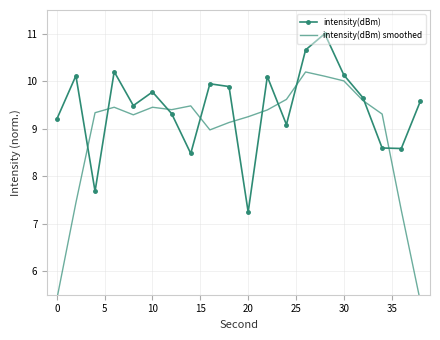

In intensity(dBm), how many points are lower than both neighbors (excluding endpoints)?

6